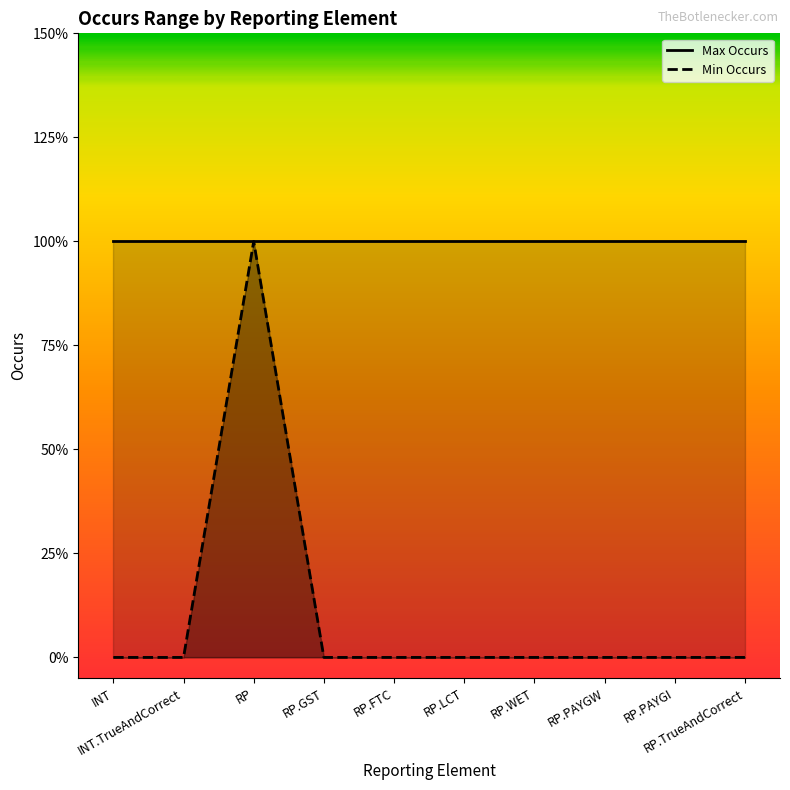

What are all the series names shown in the legend?

Max Occurs, Min Occurs